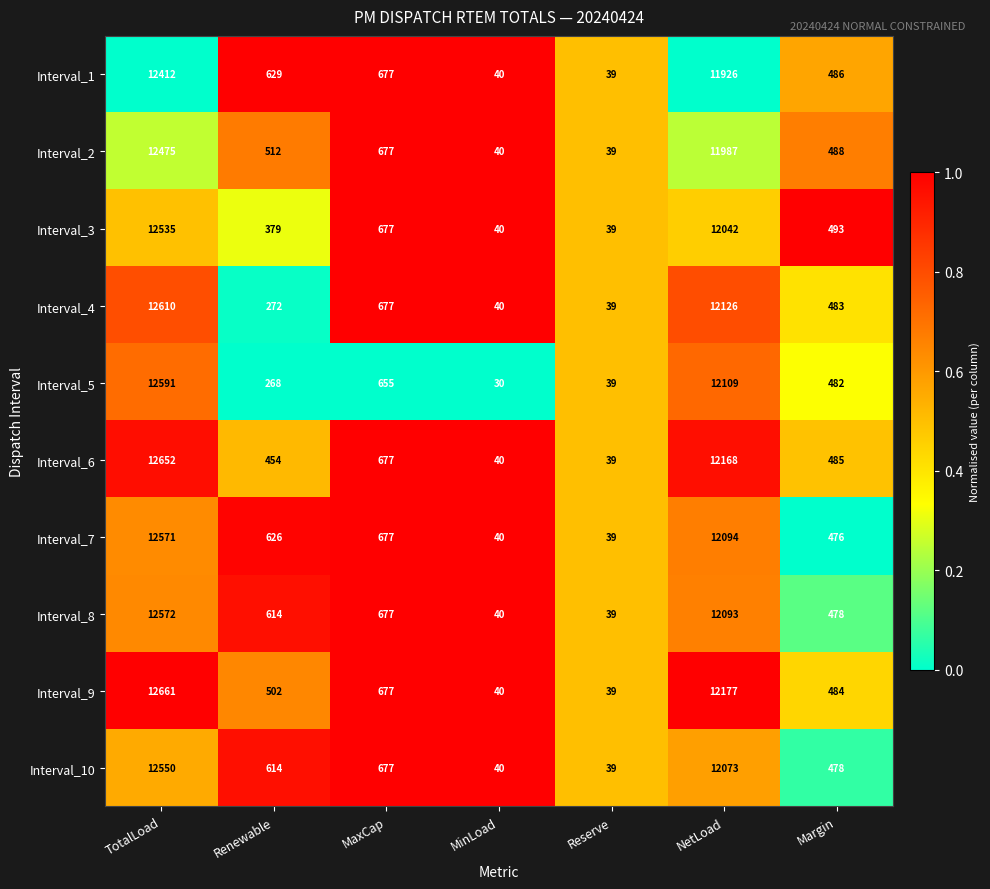

Which series has the largest total across all categories?

Interval_9